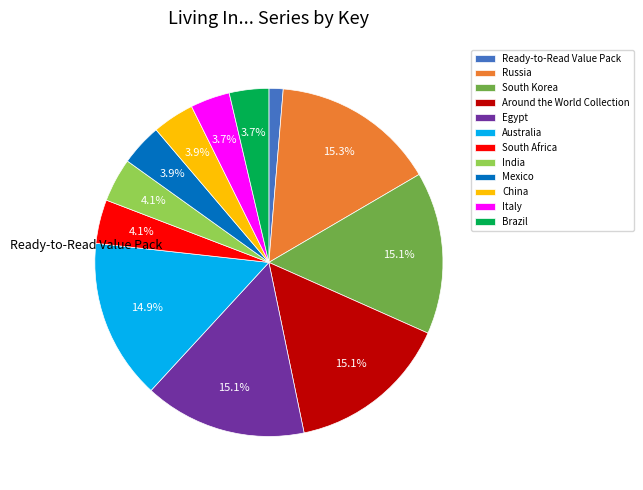

To the nearest percent, what is the average slice percentage?

8%